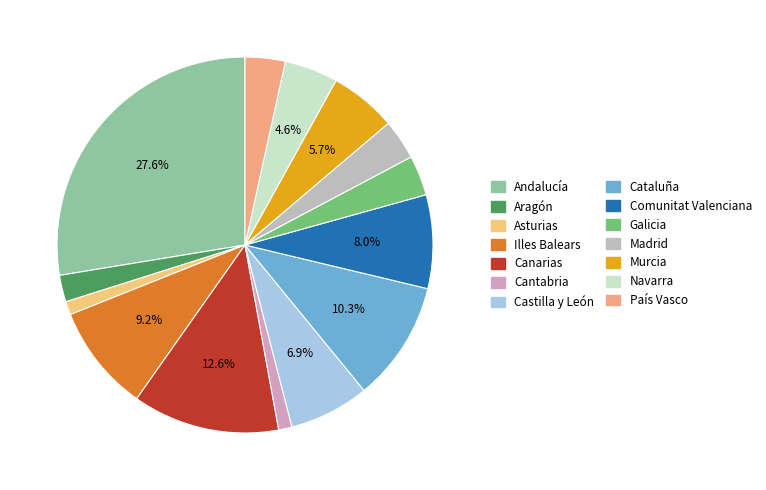

Does Aragón account for over 50% of the chart?

No